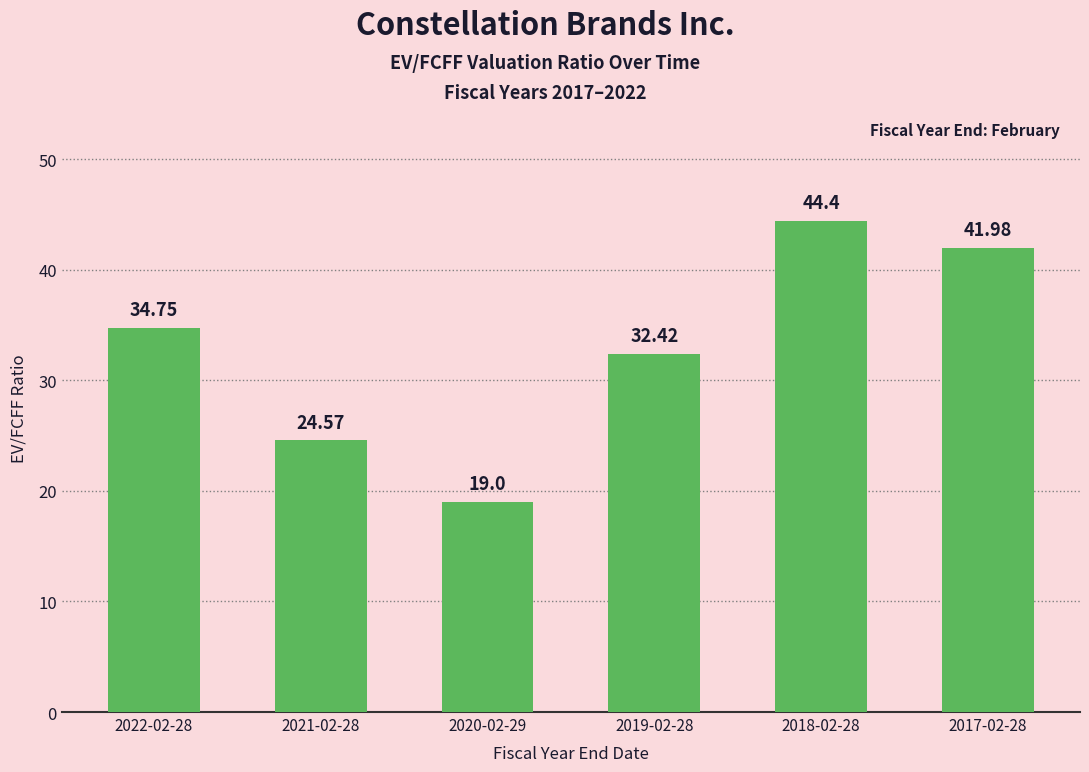

What is the smallest value displayed?

19.0